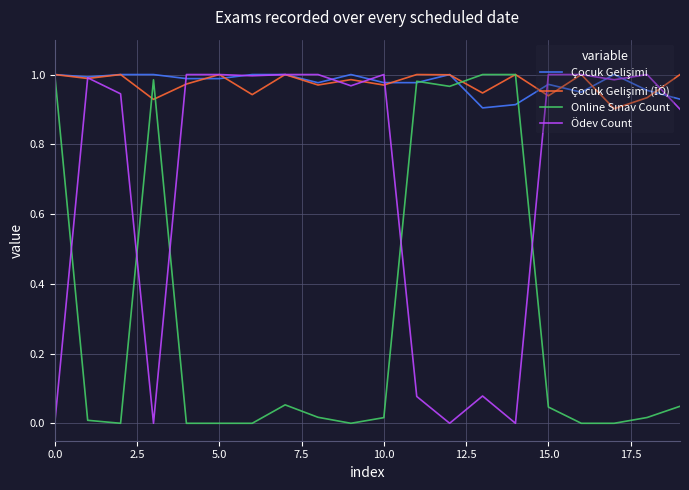

At which category does the chart reach its minimum across all series?

5.0